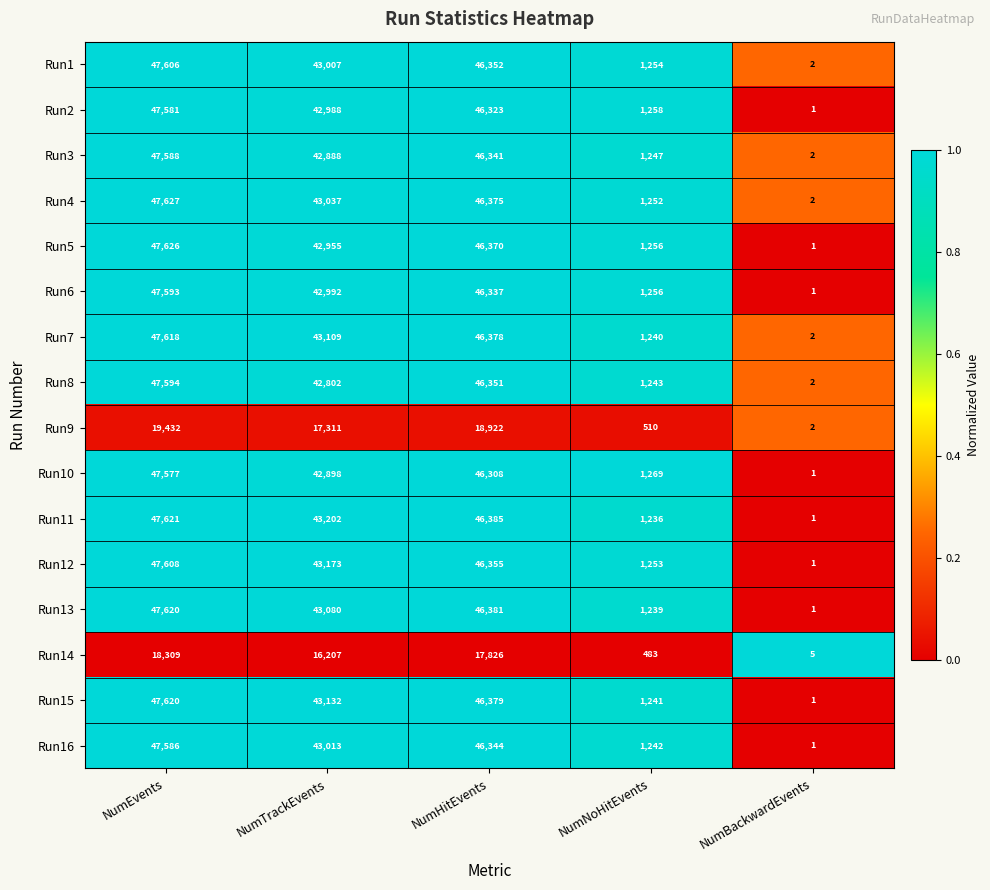

What is the difference between the Run10 values at NumTrackEvents and NumEvents?

4679